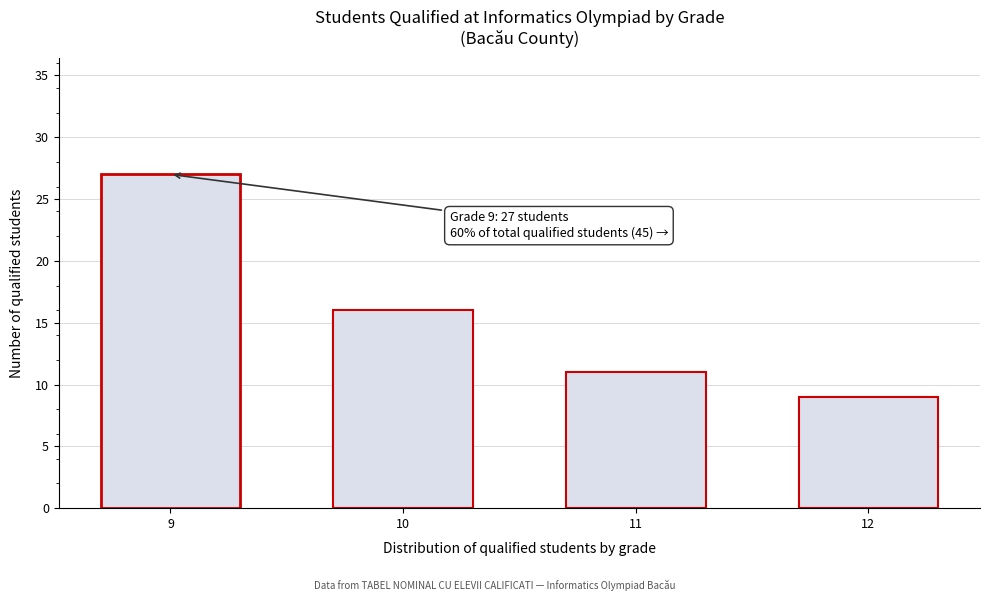

Reading left to right, list all the values displayed in this chart.

9=27	10=16	11=11	12=9